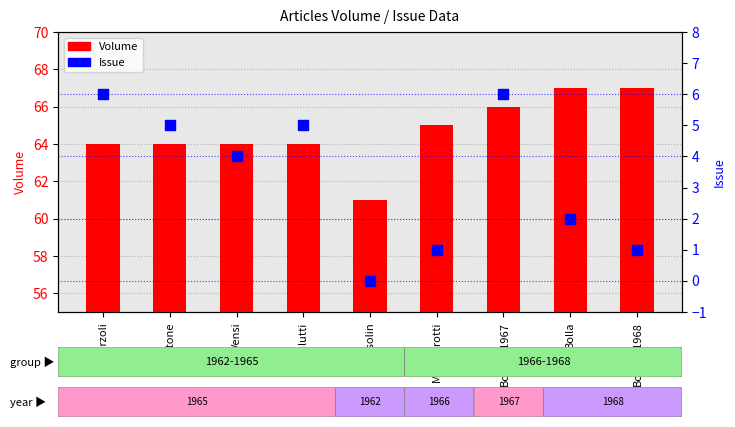

Which series has the largest total across all categories?

Volume